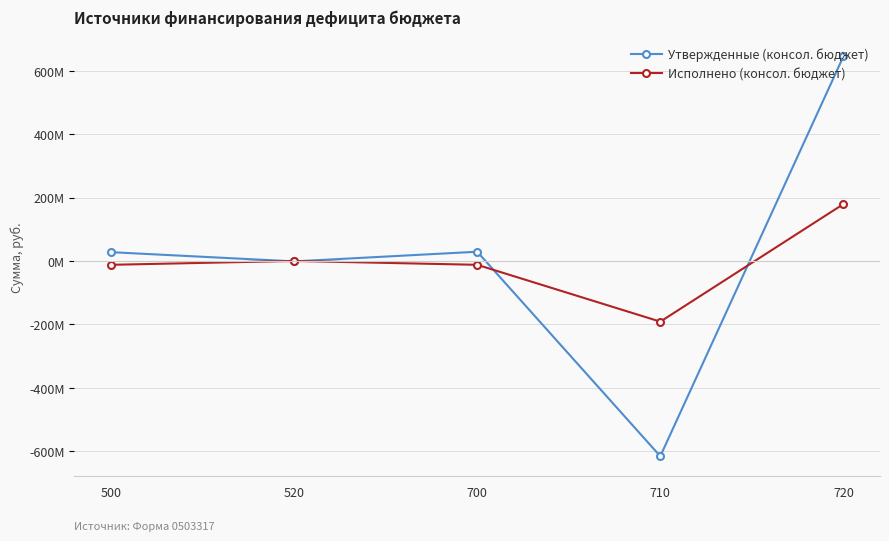

What is the minimum value shown in the chart?

-615935162.4